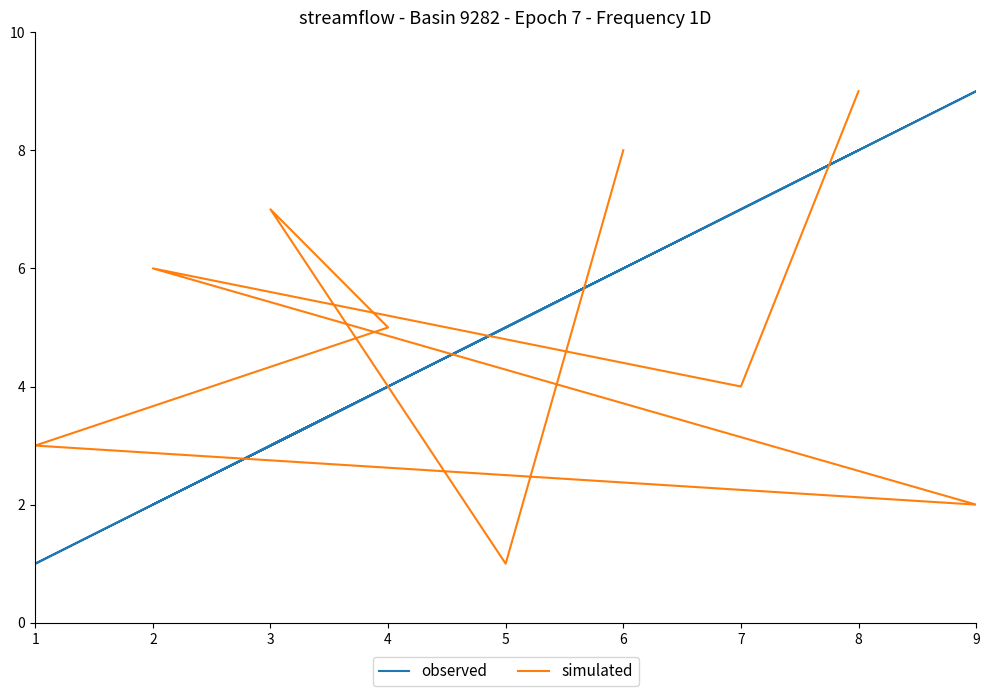

What is the highest value of the observed series?

9